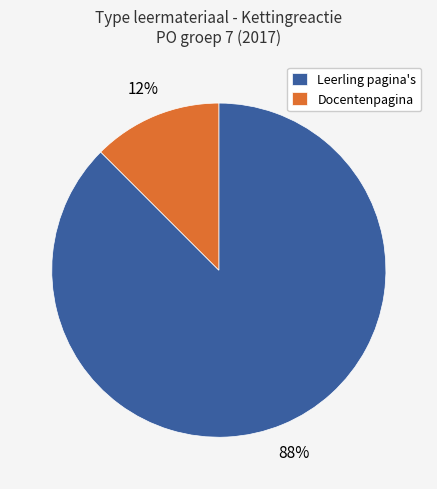

Which category has the biggest portion of the pie?

Leerling pagina's